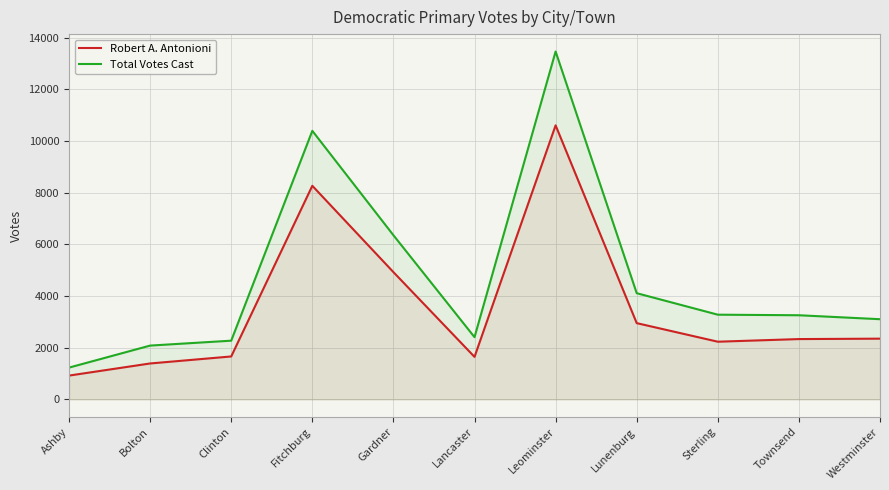

At which category does Robert A. Antonioni reach its first local peak?

Fitchburg